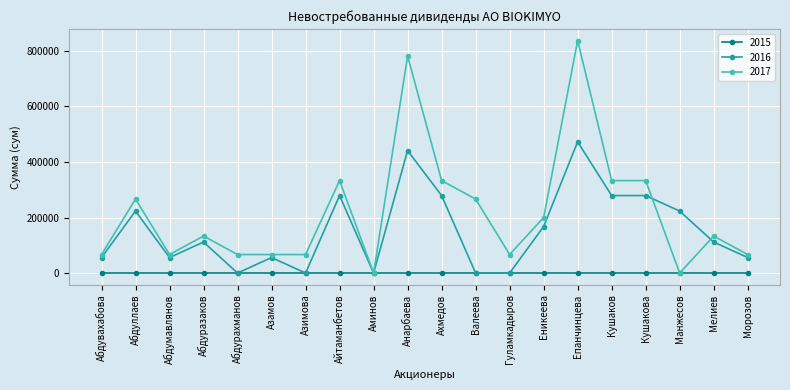

Does the chart display data point markers on the line(s)?

Yes